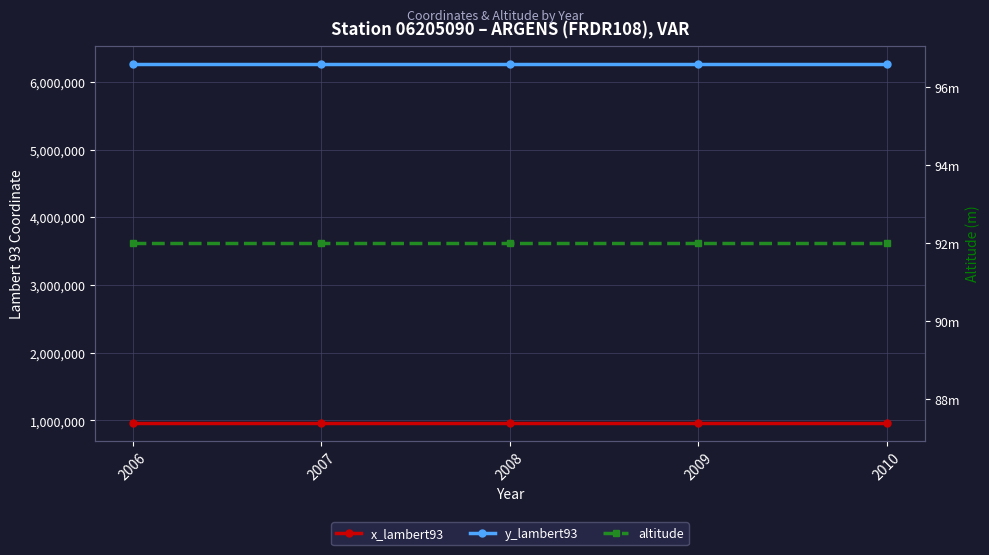

Reading left to right, list all the values displayed in this chart.

x_lambert93: 2006=966960	2007=966960	2008=966960	2009=966960	2010=966960
y_lambert93: 2006=6269084	2007=6269084	2008=6269084	2009=6269084	2010=6269084
altitude: 2006=92	2007=92	2008=92	2009=92	2010=92